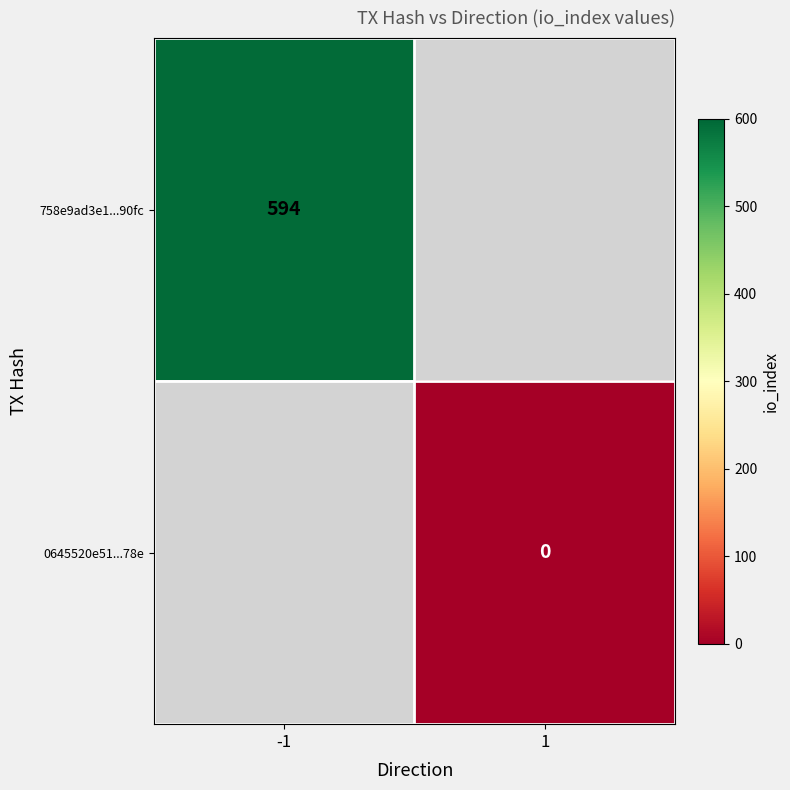

The 758e9ad3e1...90fc series shows 947 at -1. True or false?

False